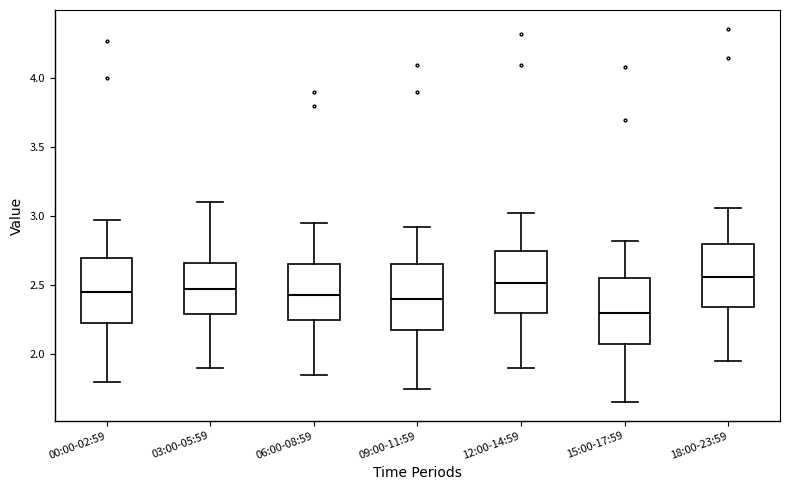

Reading left to right, transcribe this box plot: for each box, give where its median line is, the range the box spans, and where its two whiskers end, as read against the y-axis. The values are not printed on the chart, so give them approximately, as read against the axis.

00:00-02:59: median 2.45, box 2.20 to 2.70, whiskers 1.80 to 2.95
03:00-05:59: median 2.50, box 2.30 to 2.65, whiskers 1.90 to 3.10
06:00-08:59: median 2.45, box 2.25 to 2.65, whiskers 1.85 to 2.95
09:00-11:59: median 2.40, box 2.15 to 2.65, whiskers 1.75 to 2.90
12:00-14:59: median 2.50, box 2.30 to 2.75, whiskers 1.90 to 3.00
15:00-17:59: median 2.30, box 2.05 to 2.55, whiskers 1.65 to 2.80
18:00-23:59: median 2.55, box 2.35 to 2.80, whiskers 1.95 to 3.05